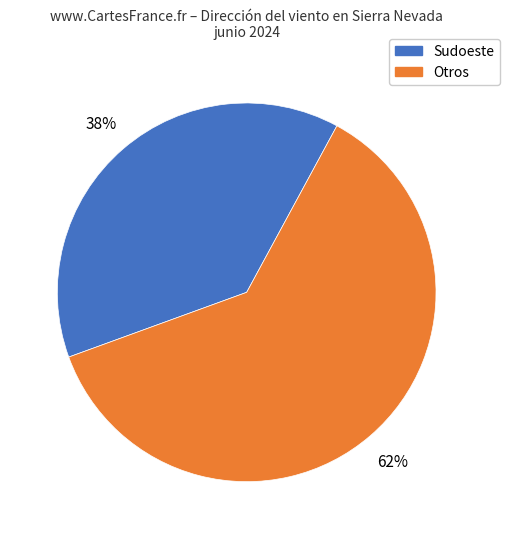

Does any single category account for the majority?

Yes